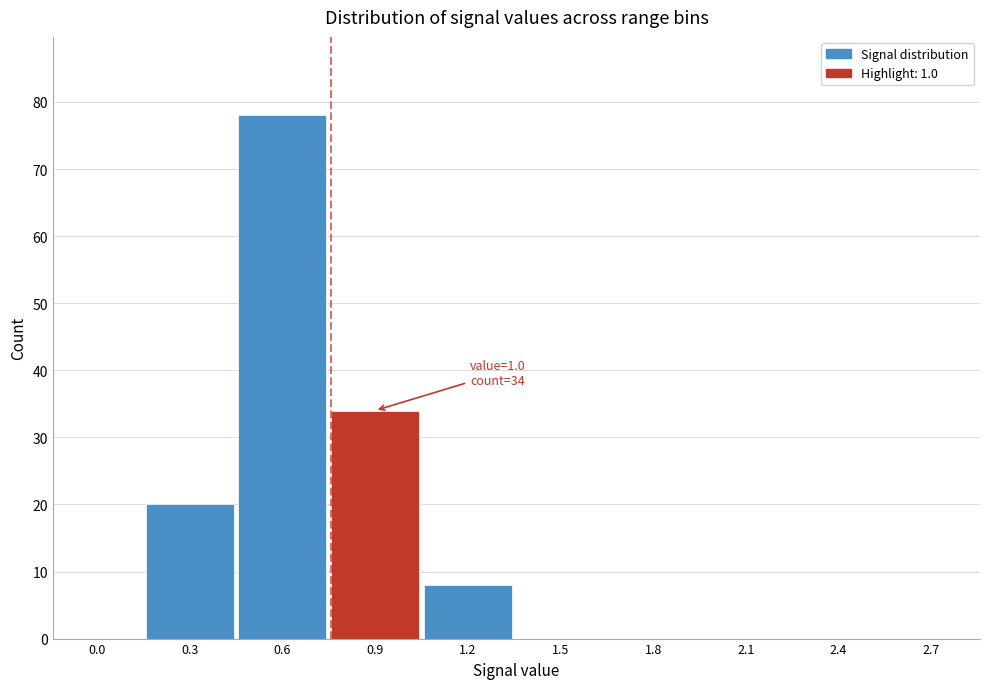

Reading left to right, extract all data points from this chart.

0.0=0	0.3=20	0.6=78	0.9=34	1.2=8	1.5=0	1.8=0	2.1=0	2.4=0	2.7=0